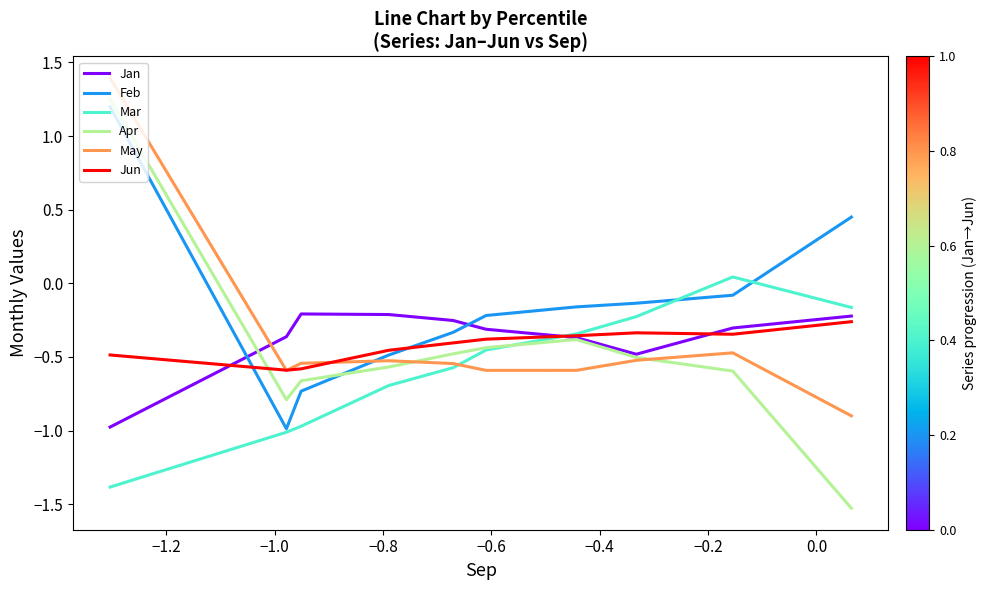

True or false: May and Jan intersect in this chart.

True